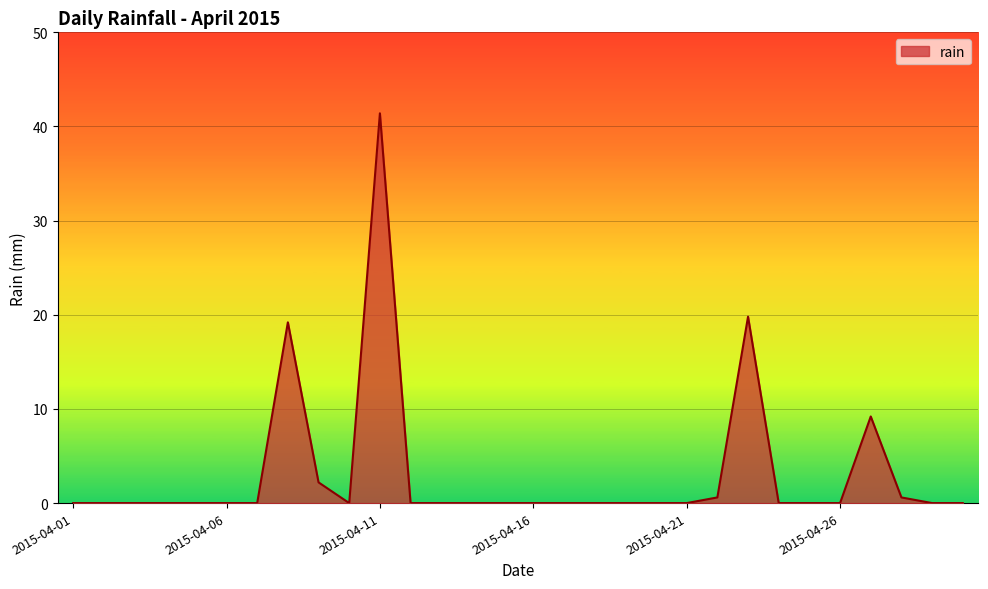

What is the sum of all values?

93.0